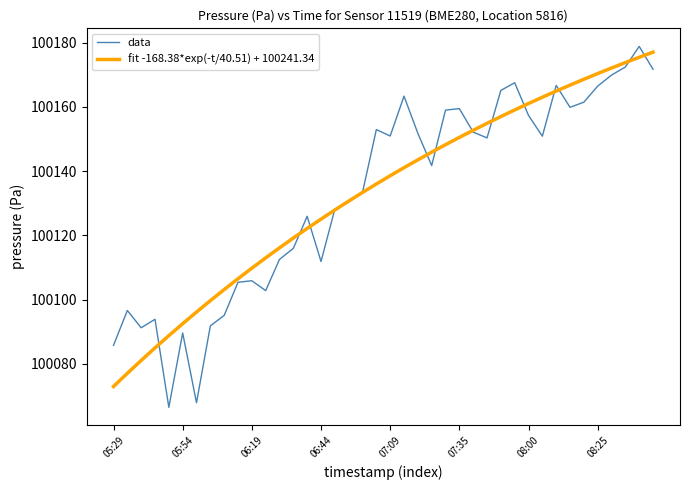

What is the highest value of the data series?

100178.8